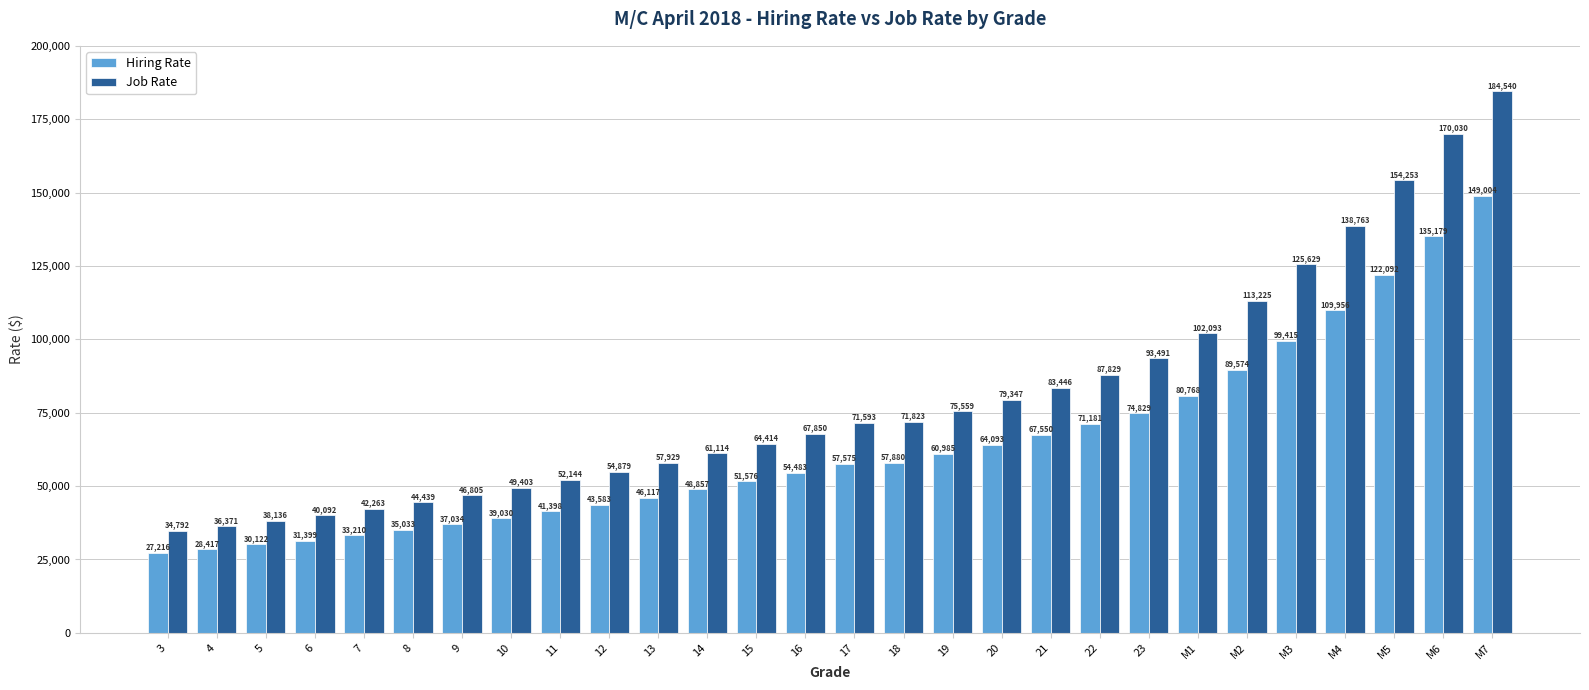

Reading left to right, transcribe all the data shown in this chart.

Hiring Rate: 3=27216	4=28417	5=30122	6=31399	7=33210	8=35033	9=37034	10=39030	11=41398	12=43583	13=46117	14=48857	15=51576	16=54483	17=57575	18=57880	19=60985	20=64093	21=67550	22=71181	23=74829	M1=80768	M2=89574	M3=99415	M4=109956	M5=122092	M6=135179	M7=149004
Job Rate: 3=34792	4=36371	5=38136	6=40092	7=42263	8=44439	9=46805	10=49403	11=52144	12=54879	13=57929	14=61114	15=64414	16=67850	17=71593	18=71823	19=75559	20=79347	21=83446	22=87829	23=93491	M1=102093	M2=113225	M3=125629	M4=138763	M5=154253	M6=170030	M7=184540